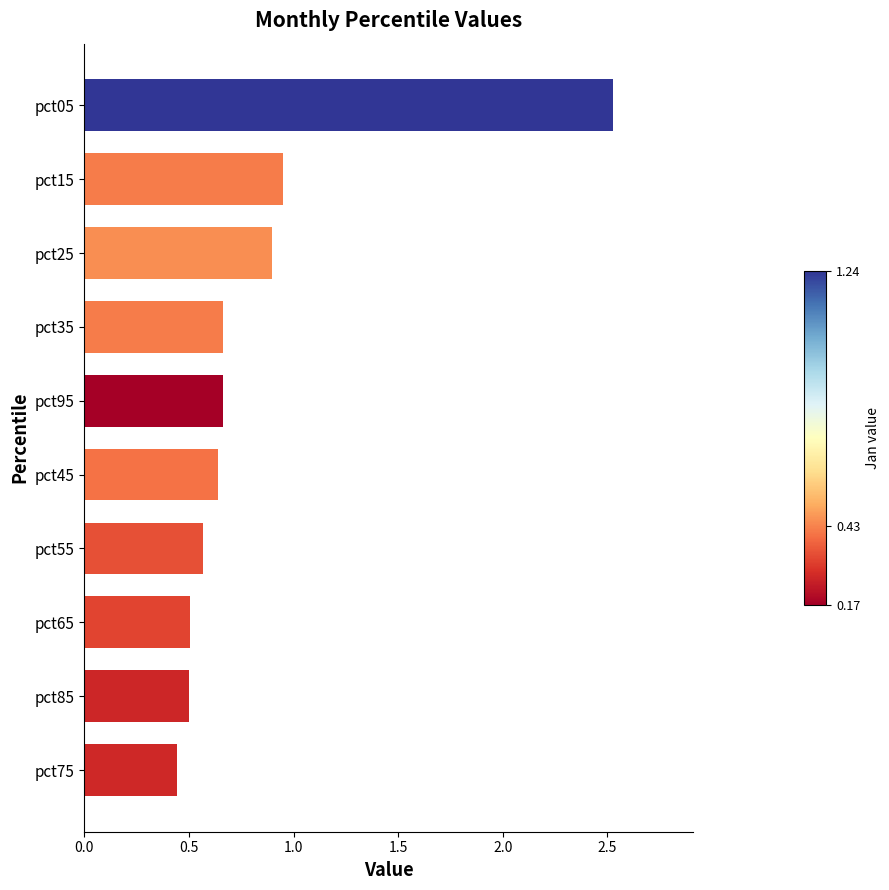

The value at pct35 is 1.0. True or false?

False